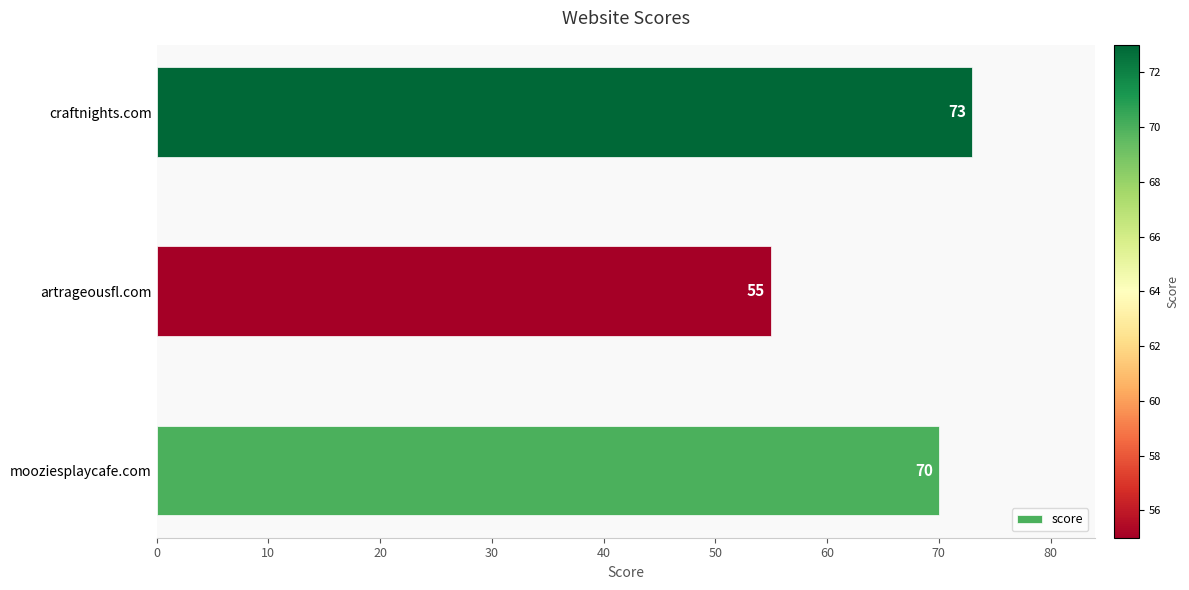

Reading bottom to top, transcribe all the data shown in this chart.

70	55	73